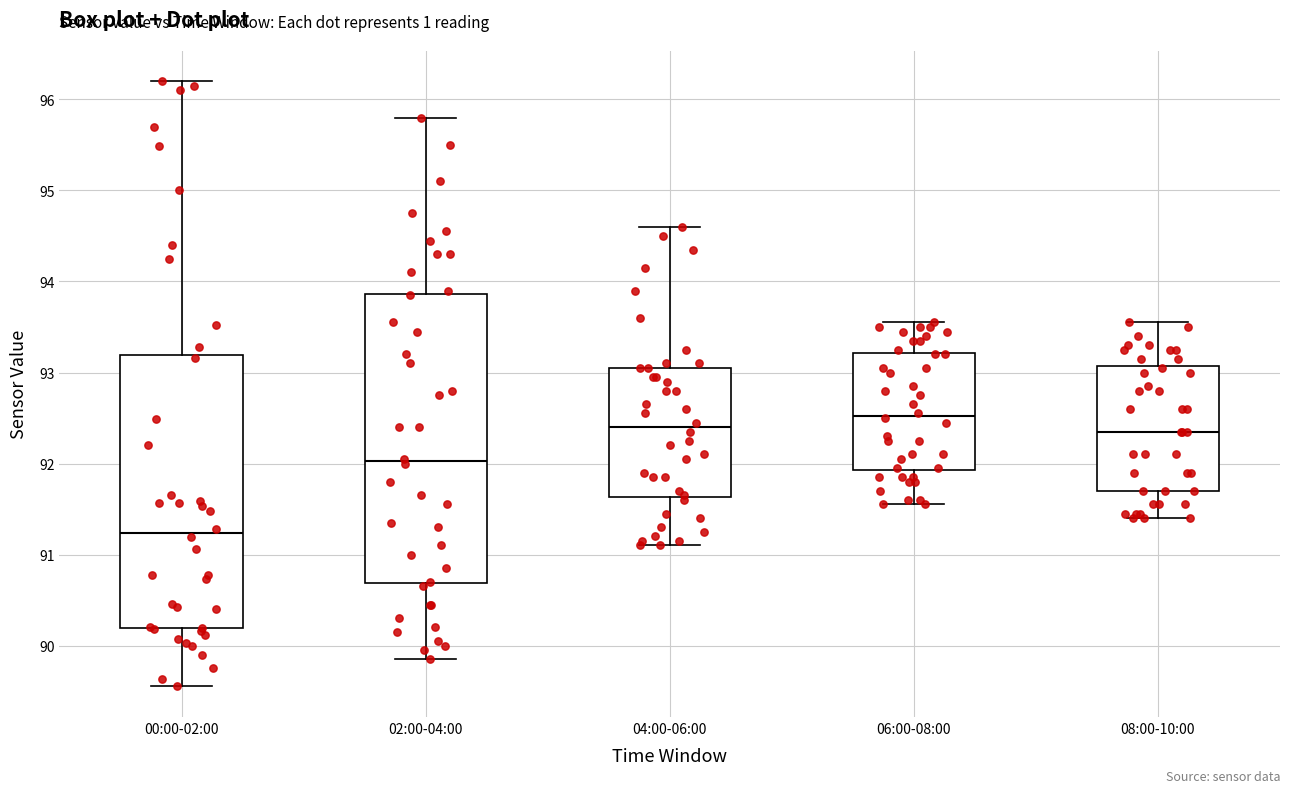

Where does the upper whisker of the box for 02:00-04:00 end on the y-axis? The values are not printed on the chart, so give them approximately, as read against the axis.

95.8